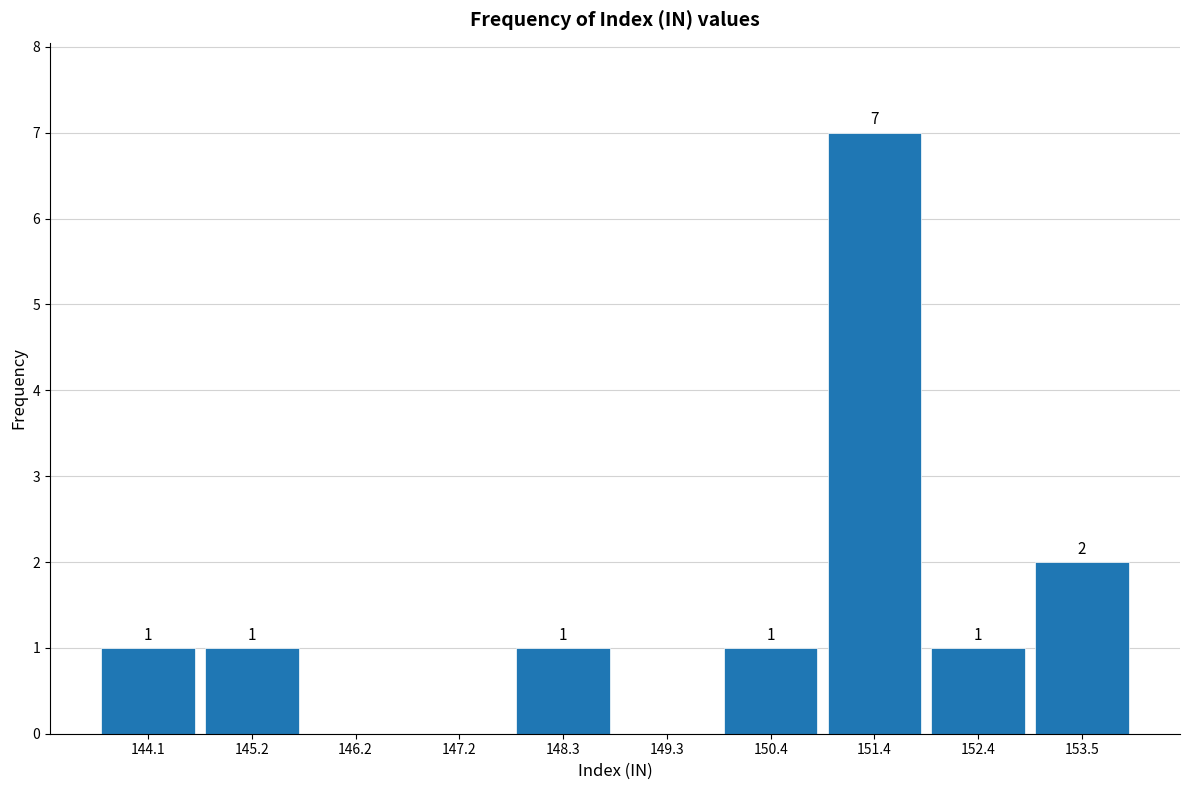

Over which range of the x-axis is the bar tallest?

150.88 to 151.92